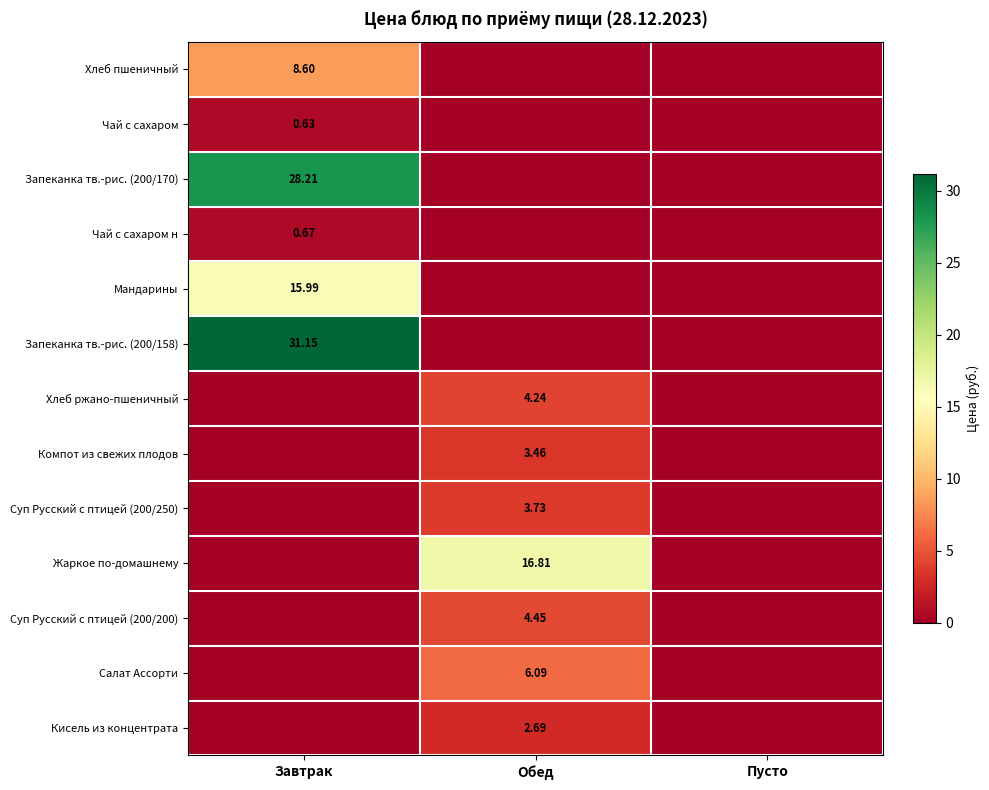

Read the Запеканка тв.-рис. (200/158) value at Завтрак.

31.1